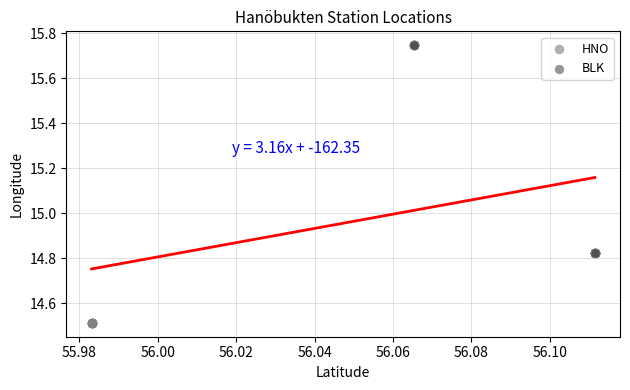

Which series contains the lowest Y value?

HNO